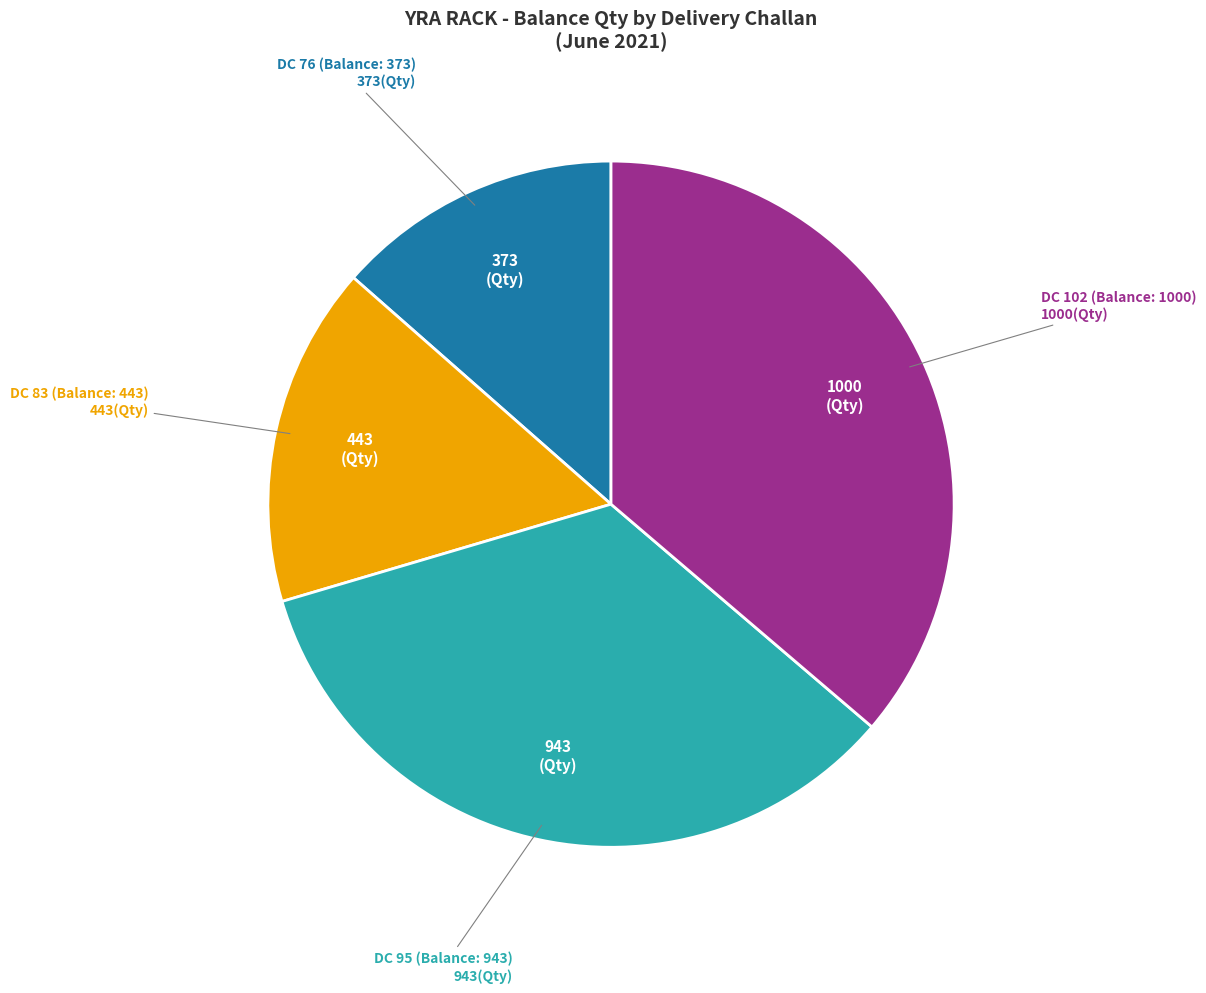

Does any single category account for the majority?

No